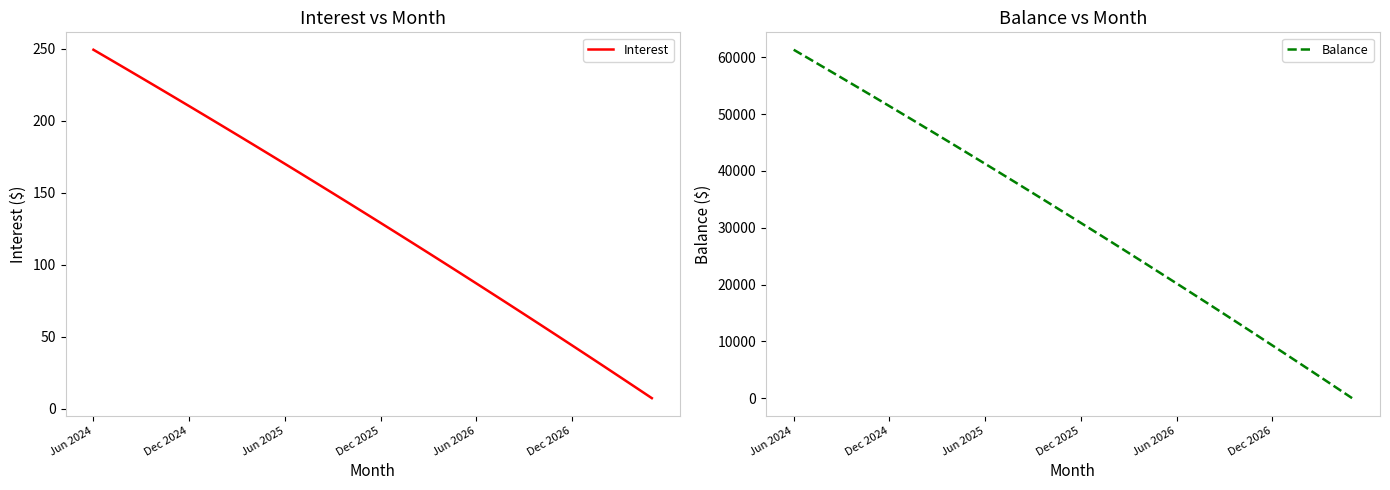

Which series changed the most between 8 and 22?

Balance